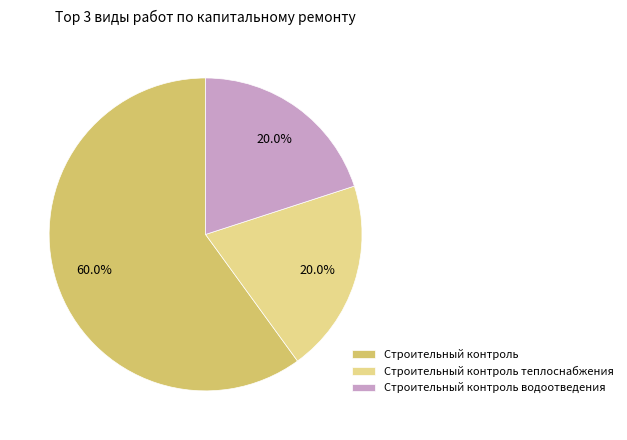

To the nearest percent, what is the average slice percentage?

33%